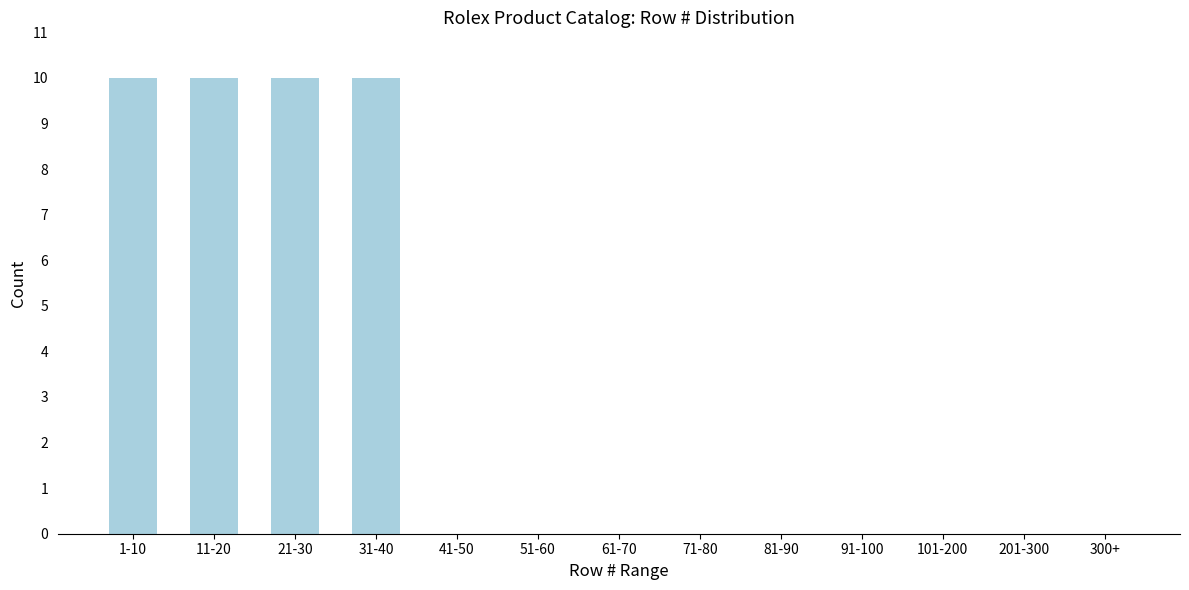

Reading left to right, extract all data points from this chart.

1-10=10	11-20=10	21-30=10	31-40=10	41-50=0	51-60=0	61-70=0	71-80=0	81-90=0	91-100=0	101-200=0	201-300=0	300+=0